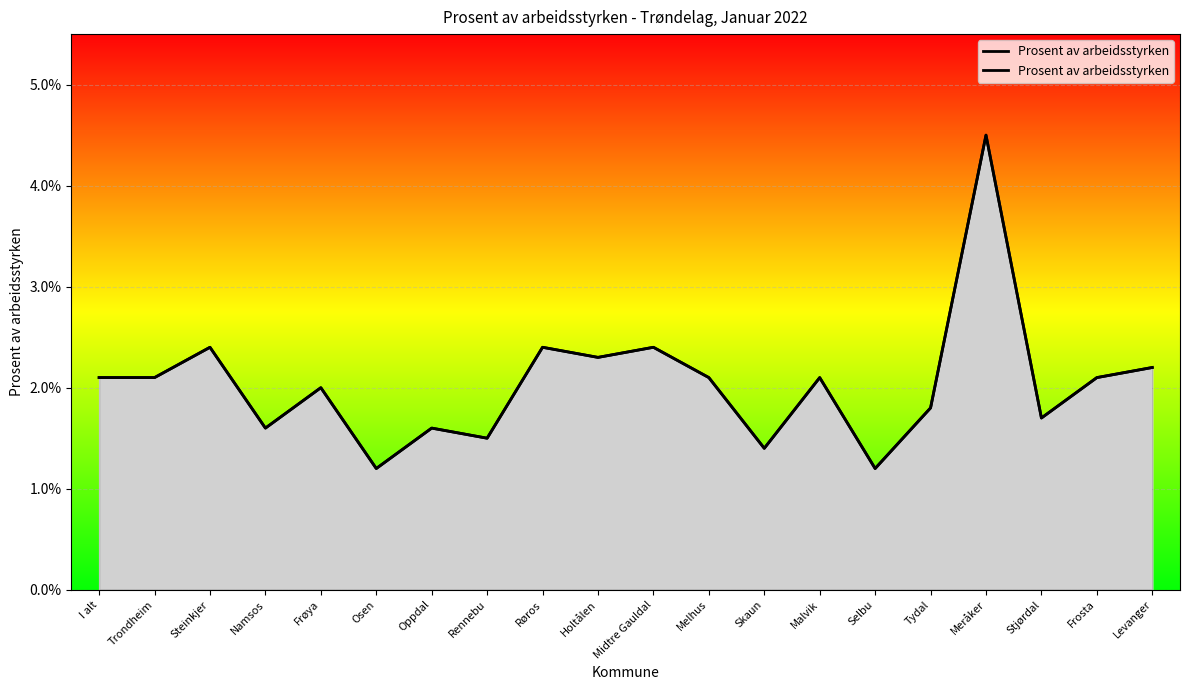

What is the sum of the values at Levanger and Meråker?

6.7